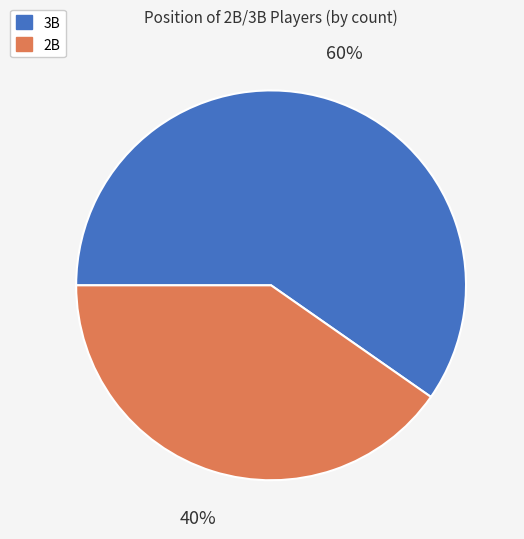

Is there a majority slice in this chart?

Yes